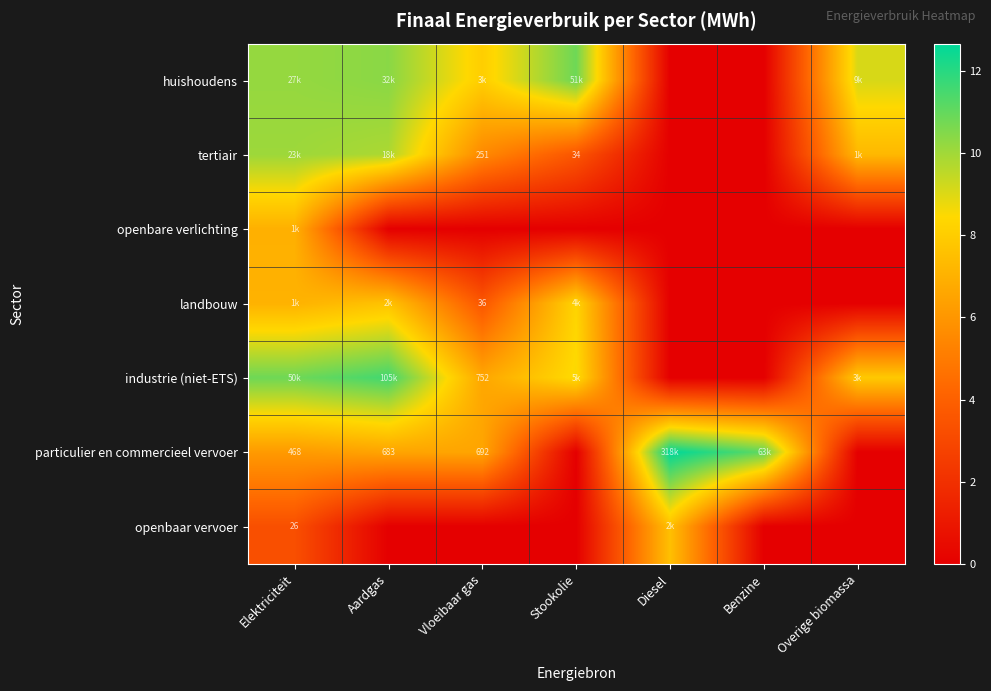

At which label is openbaar vervoer closest to 3?

Elektriciteit